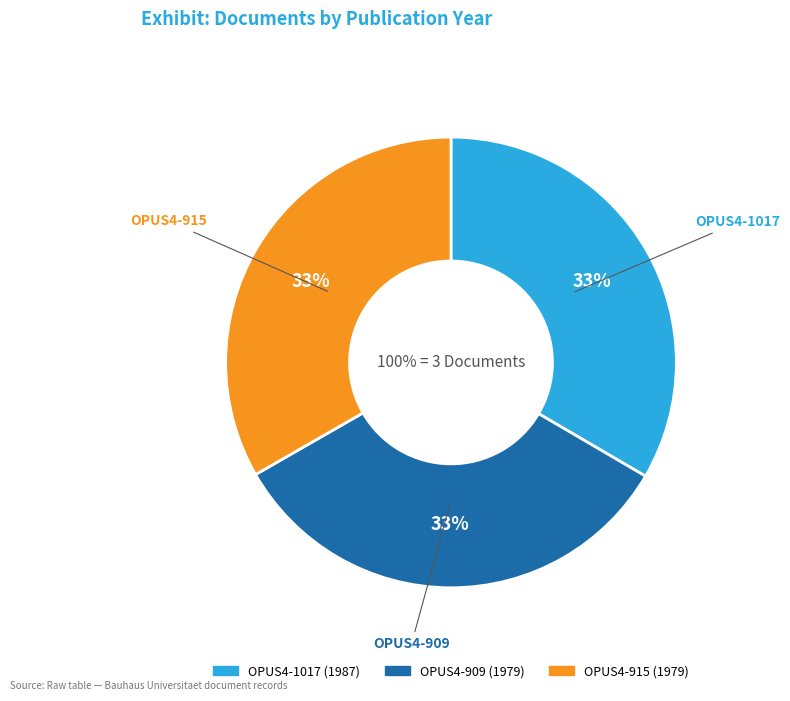

True or false: OPUS4-909 accounts for 43% of the total.

False